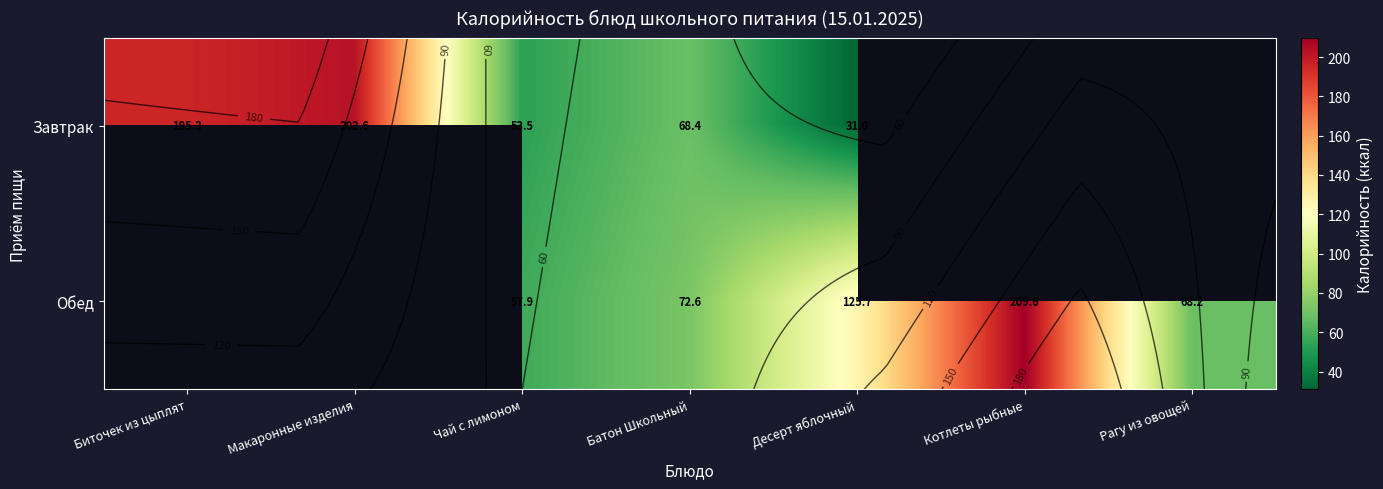

Is it true that Завтрак equals 195.3 at Биточек из цыплят?

True